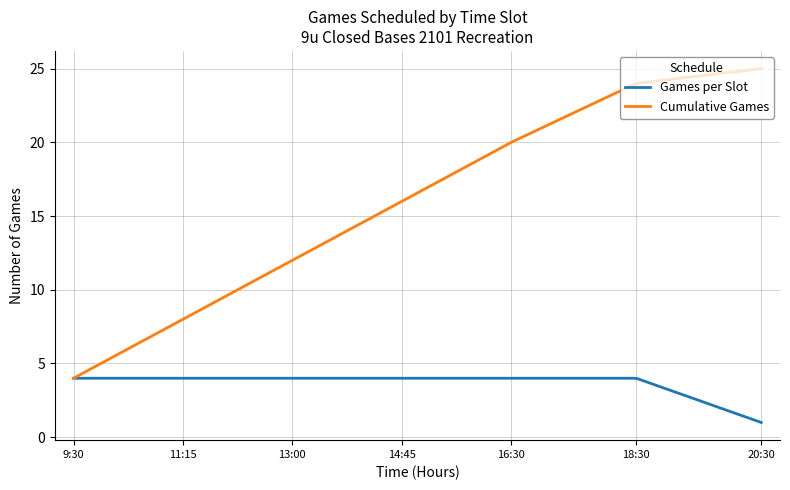

Which series has the widest spread of values?

Cumulative Games